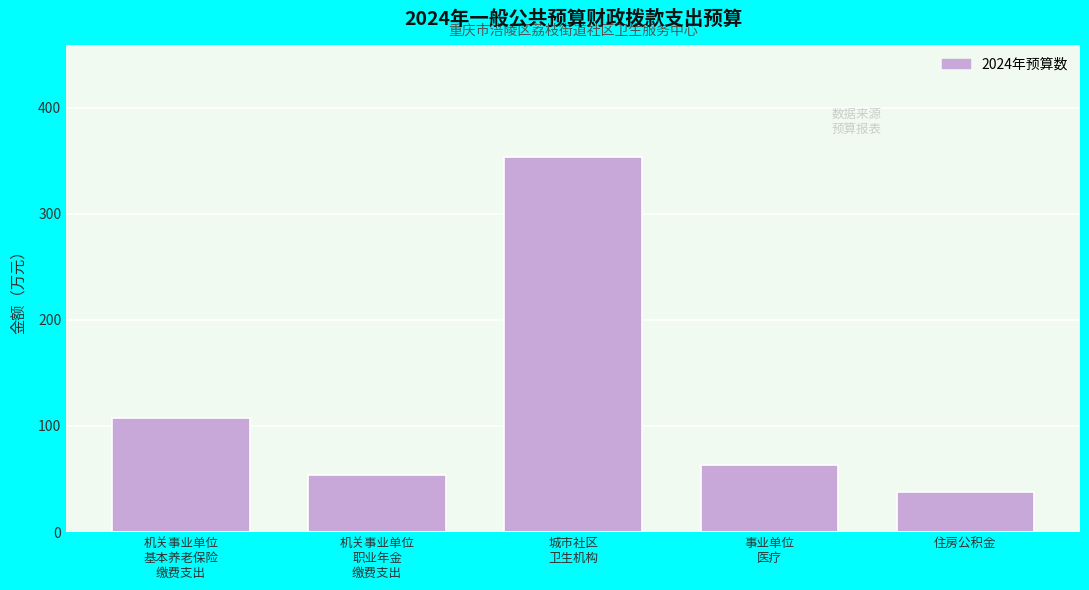

Reading right to left, list all the values displayed in this chart.

38.0	63.0	353.2	53.7	107.5